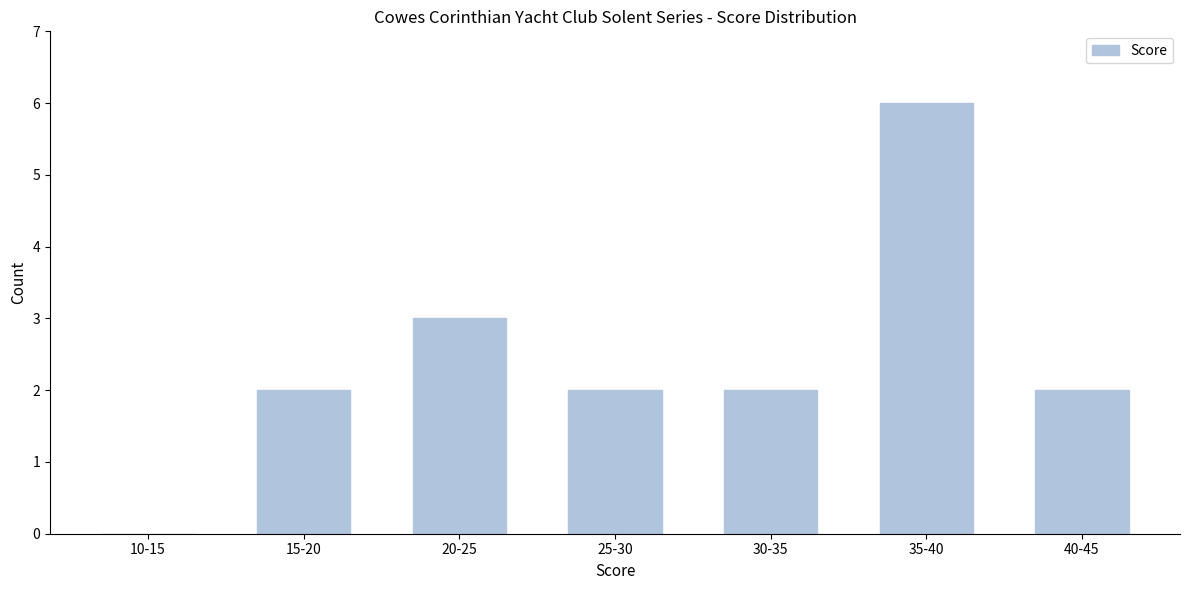

Reading left to right, transcribe all the data shown in this chart.

10-15=0	15-20=2	20-25=3	25-30=2	30-35=2	35-40=6	40-45=2